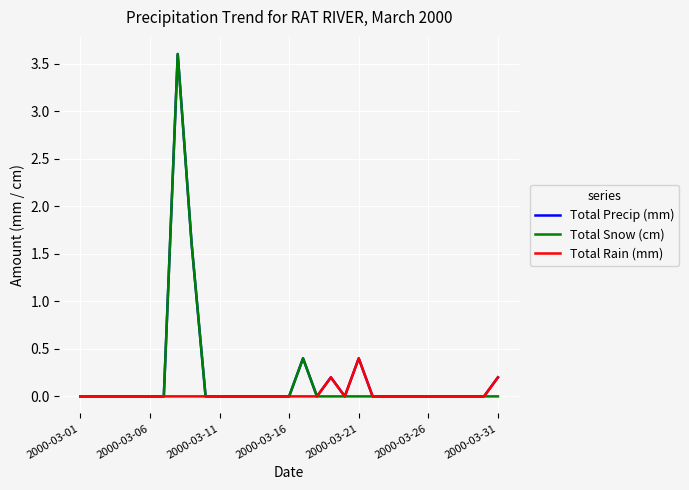

What is the maximum value shown in the chart?

3.6